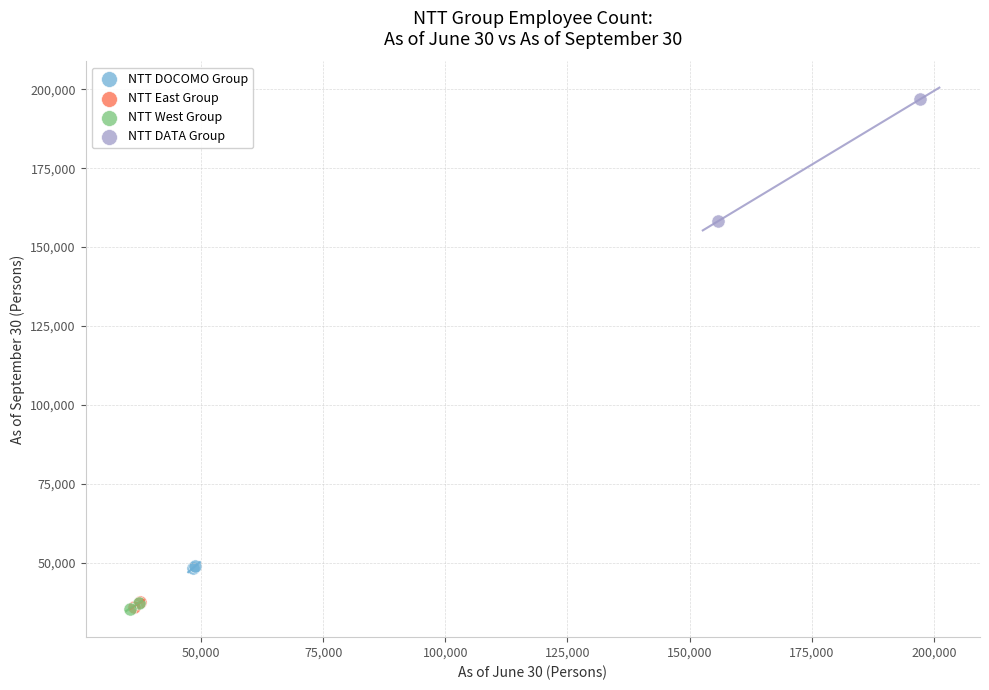

What are all the series names shown in the legend?

NTT DOCOMO Group, NTT East Group, NTT West Group, NTT DATA Group